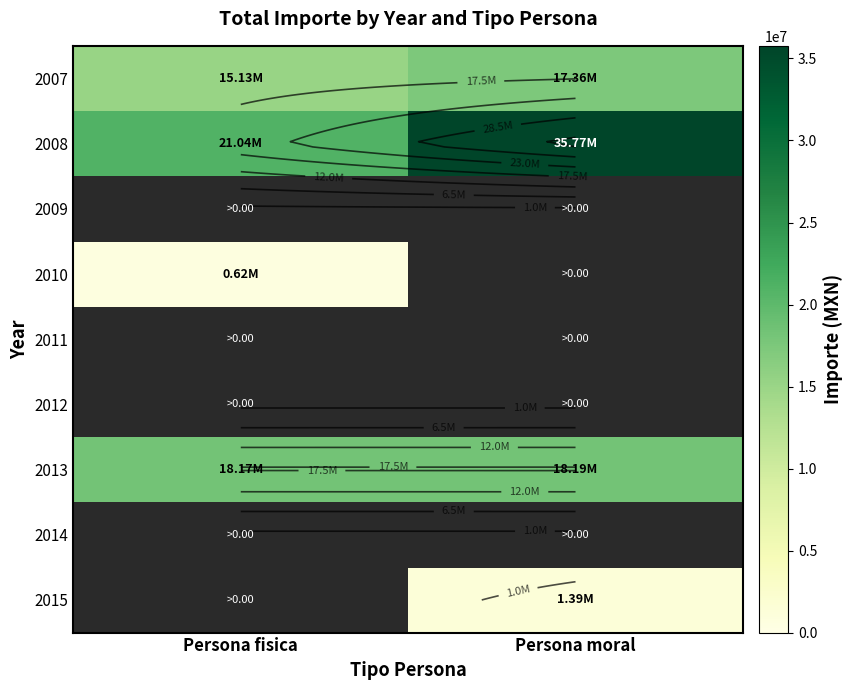

Which series has the largest total across all categories?

2008